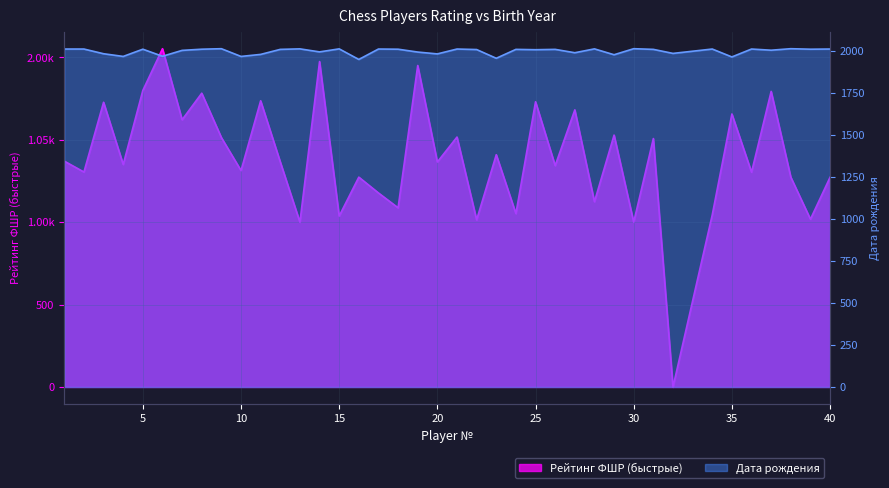

In Рейтинг ФШР (быстрые), how many points are lower than both neighbors (excluding endpoints)?

16